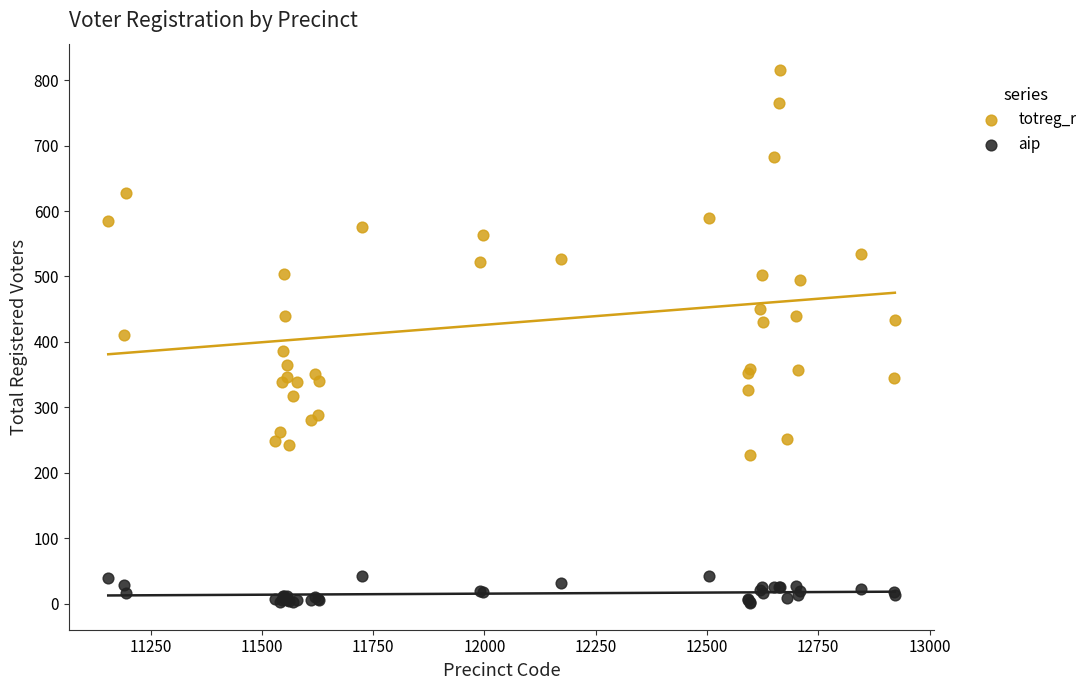

Which series reaches the minimum Y coordinate?

aip